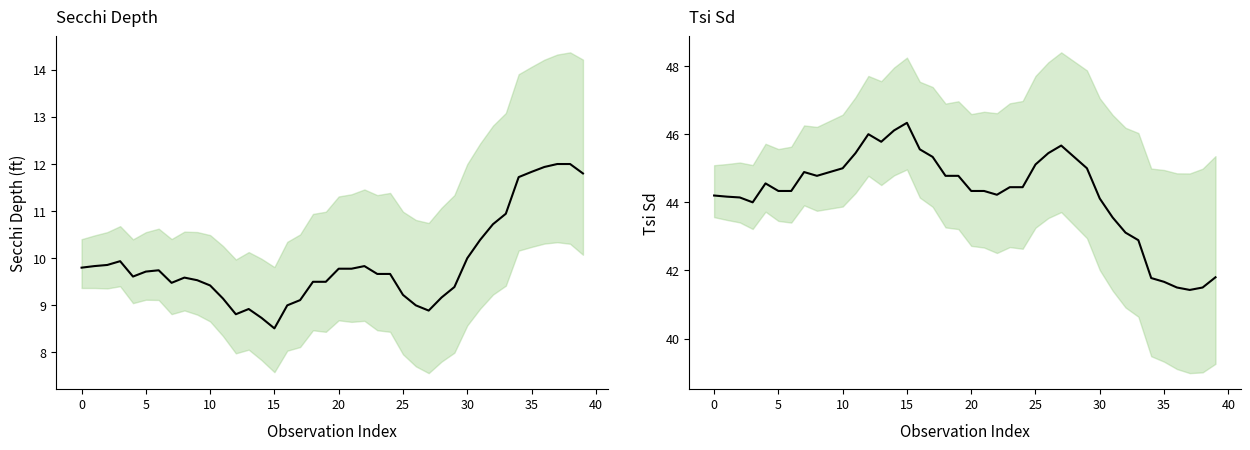

What is the minimum value for Secchi (smoothed)?

8.5